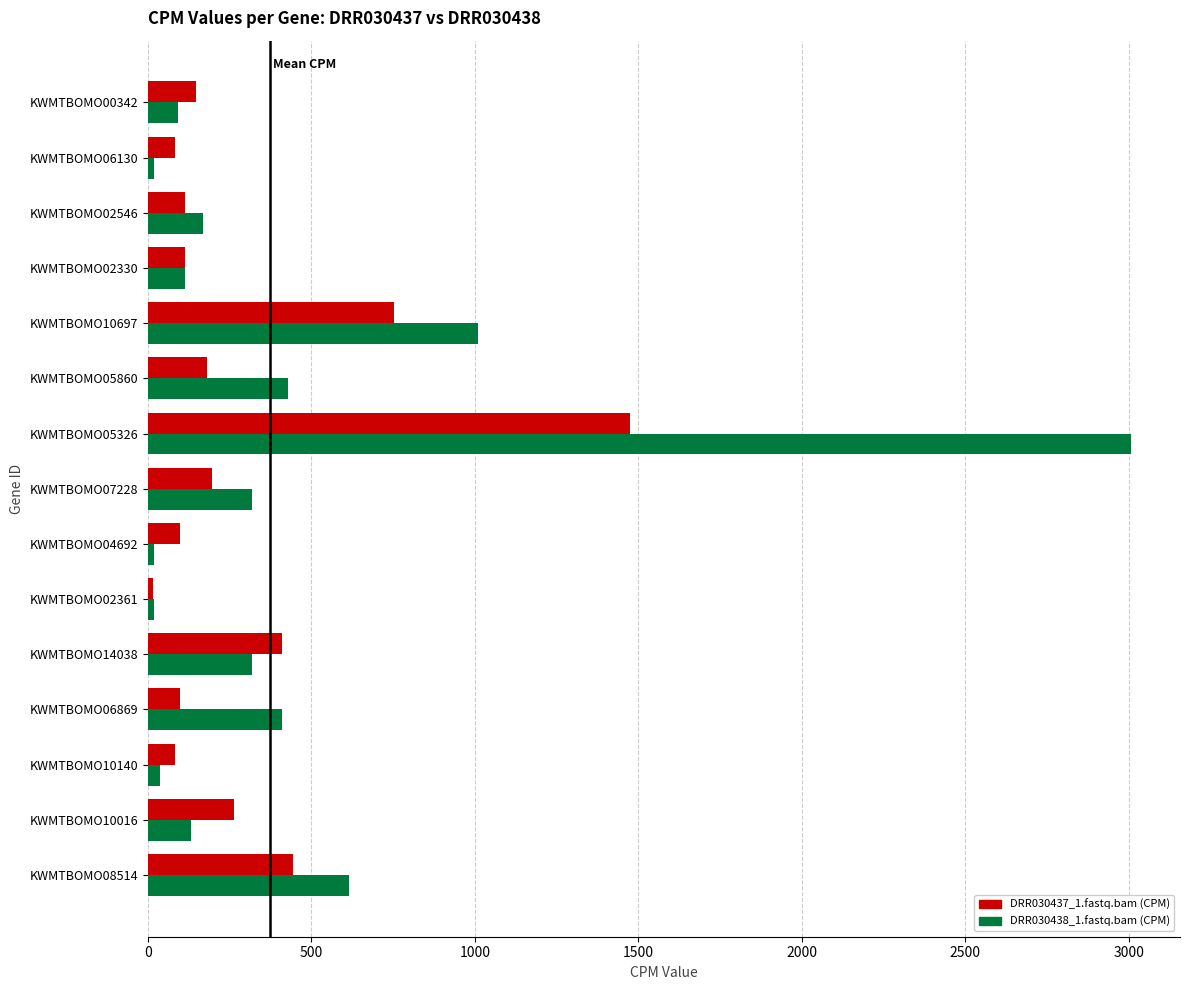

Between KWMTBOMO07228 and KWMTBOMO00342, which series saw the biggest shift?

DRR030438_1.fastq.bam (CPM)